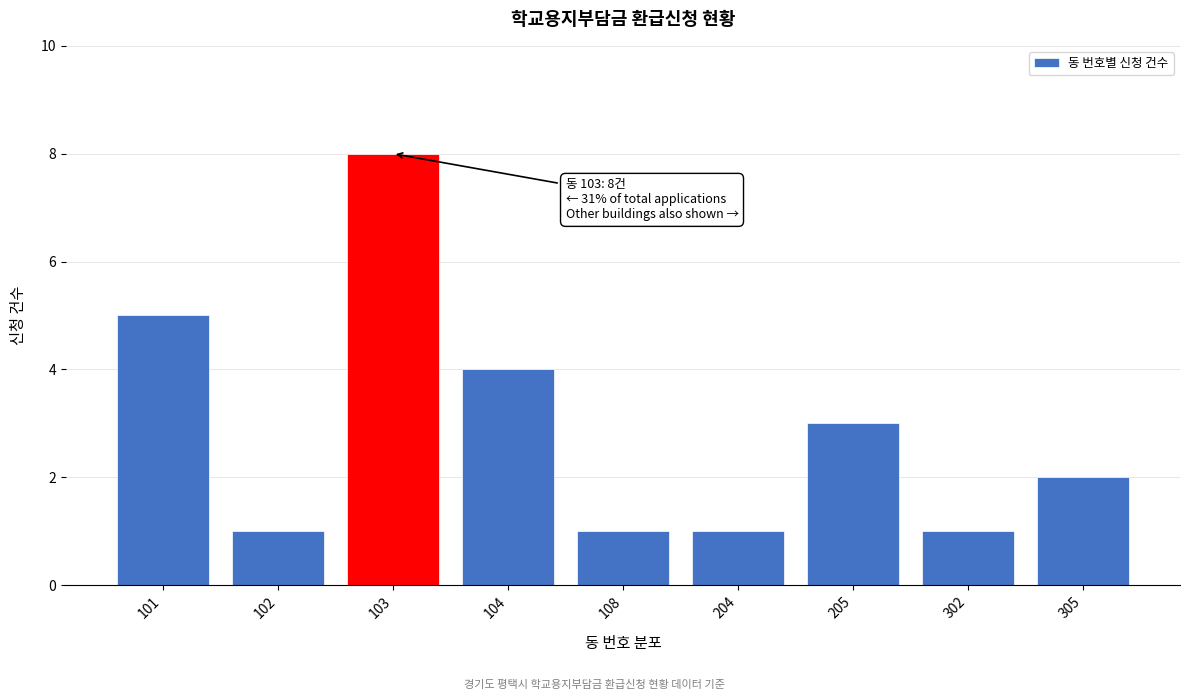

Reading right to left, what are all the values shown in this chart?

2	1	3	1	1	4	8	1	5